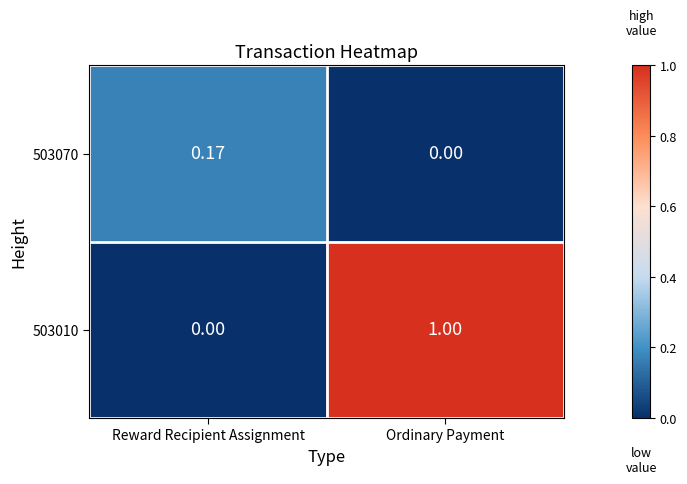

Where is 503010 nearest to the value 0?

Reward Recipient Assignment